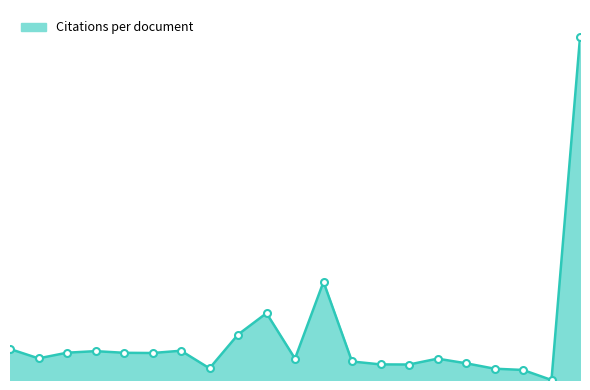

How many points are lower than both their immediate neighbors (excluding endpoints)?

6